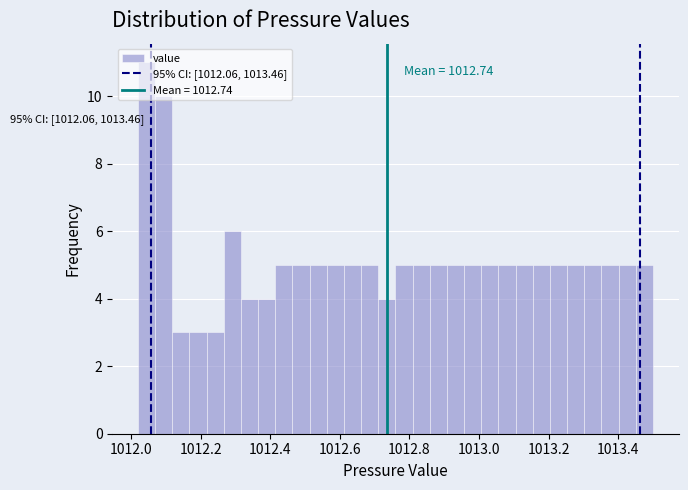

Around what value on the x-axis is the tallest bar? Give the approximate position of its centre, as read against the axis.

1012.04